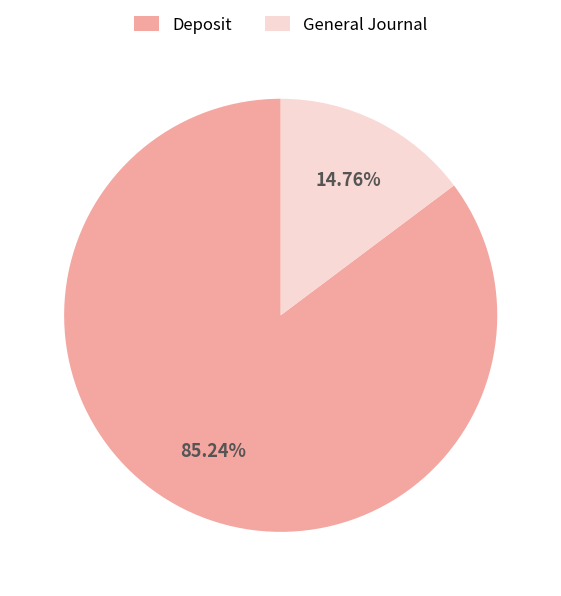

Is there a majority slice in this chart?

Yes